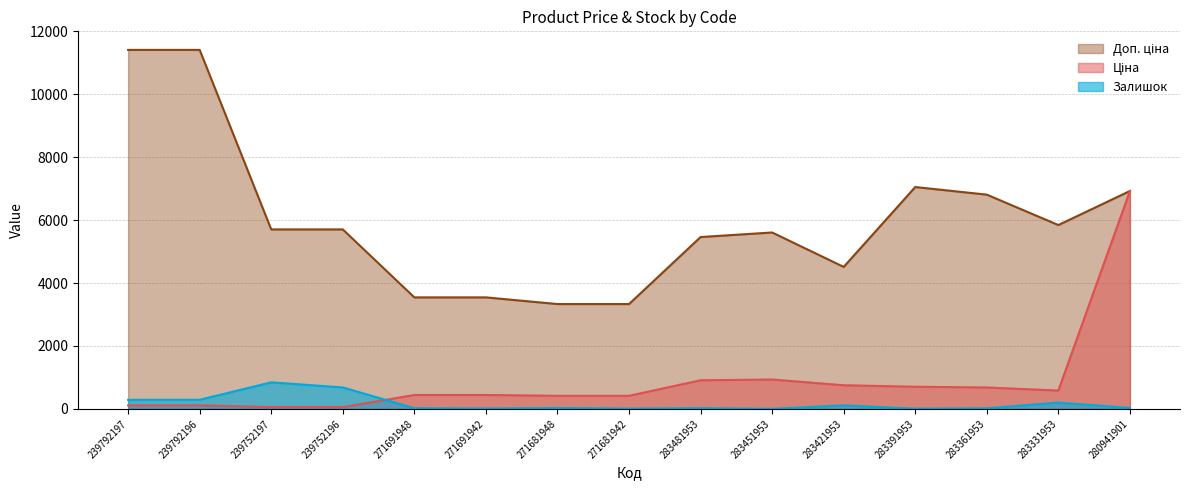

Reading left to right, transcribe all the data shown in this chart.

Ціна: 239792197=114.1	239792196=114.1	239752197=57.0	239752196=57.0	271691948=443.1	271691942=443.1	271681948=416.6	271681942=416.6	283481953=910.4	283451953=934.5	283421953=752.2	283391953=705.1	283361953=681.0	283331953=584.4	280941901=6925.7
Доп. ціна: 239792197=11410.0	239792196=11410.0	239752197=5705.0	239752196=5705.0	271691948=3545.0	271691942=3545.0	271681948=3332.5	271681942=3332.5	283481953=5462.3	283451953=5607.2	283421953=4513.3	283391953=7051.3	283361953=6809.8	283331953=5843.9	280941901=6925.7
Залишок: 239792197=289.0	239792196=290.0	239752197=845.0	239752196=683.0	271691948=22.0	271691942=13.0	271681948=30.0	271681942=10.0	283481953=24.0	283451953=2.0	283421953=113.0	283391953=8.0	283361953=19.0	283331953=202.0	280941901=31.0